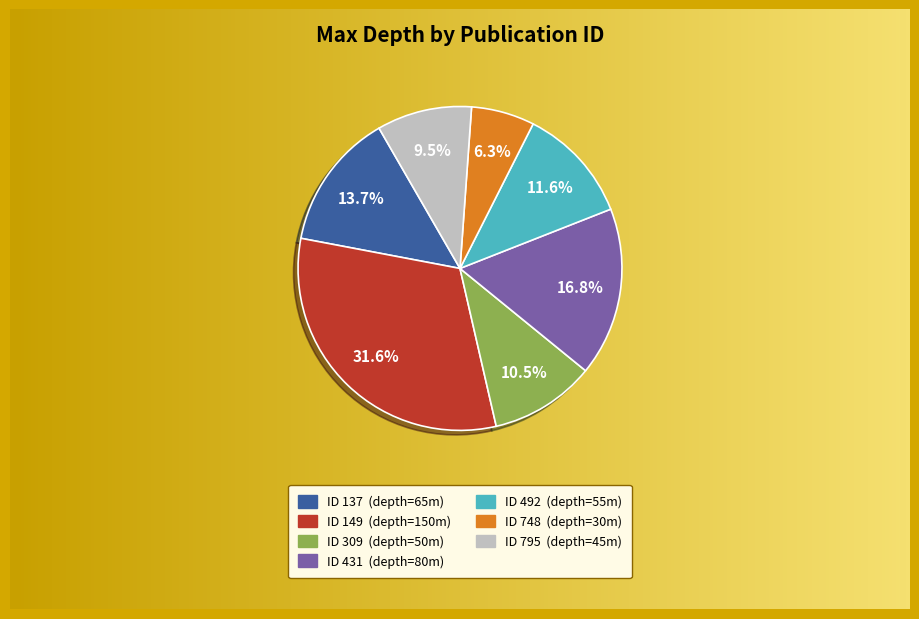

Combined, do 137 and 149 account for over 50%?

No